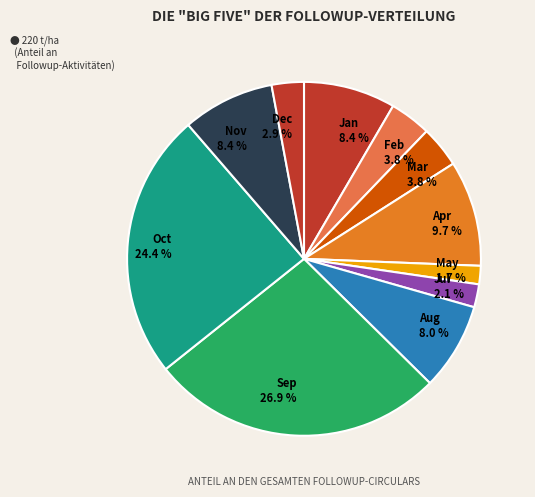

Does Sep represent more than half of the total?

No